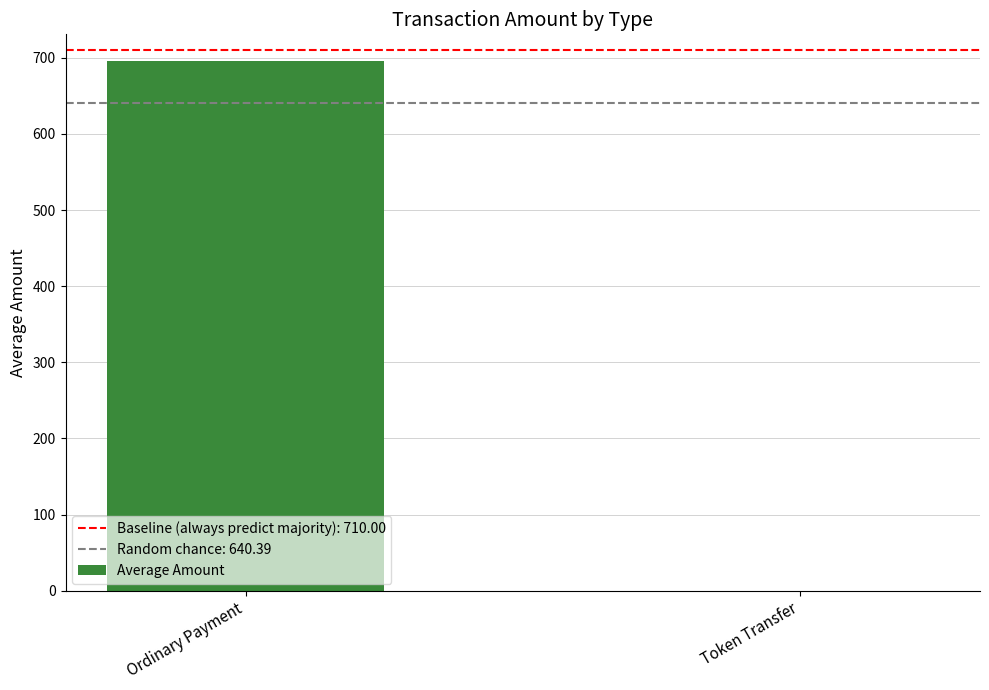

Where is the data nearest to the value 348?

Token Transfer